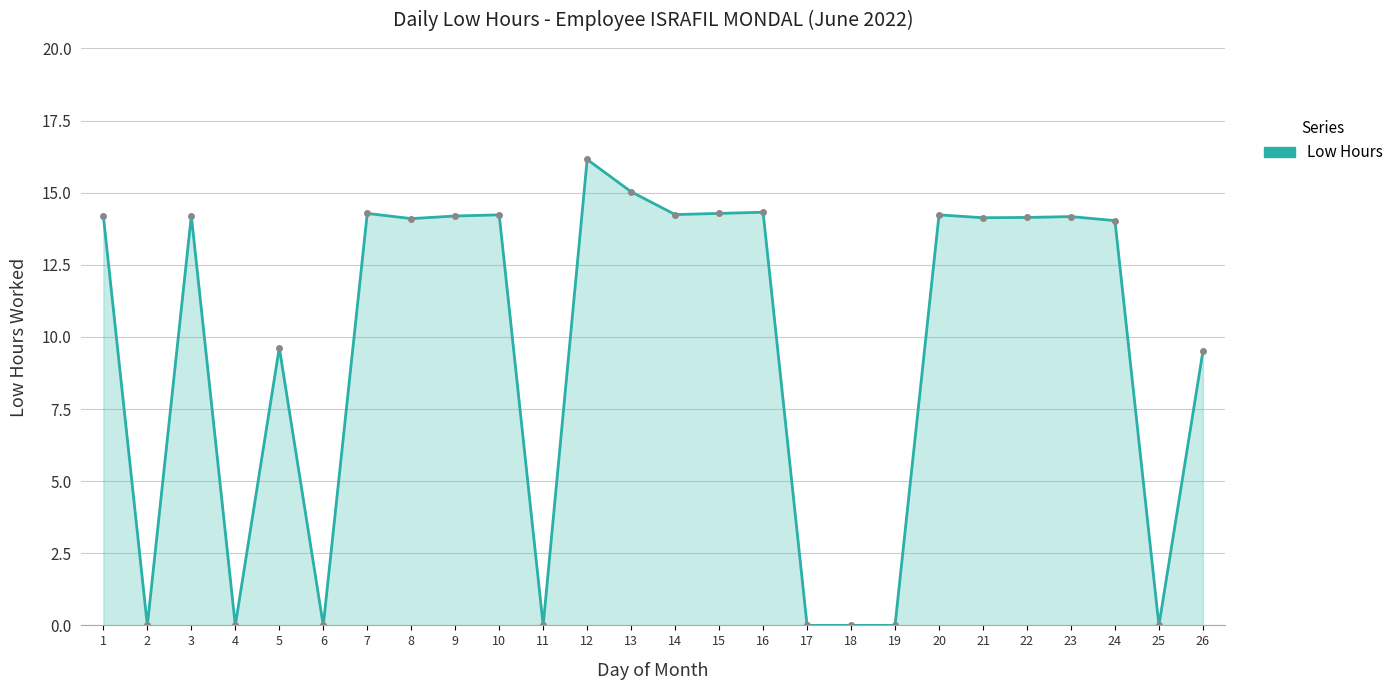

What is the change in value from 9 to 12?

+2.0